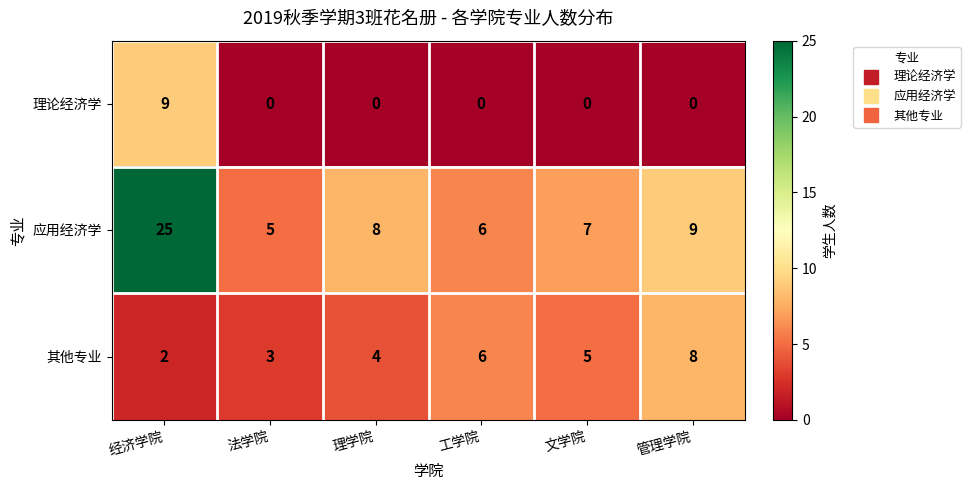

The 其他专业 series shows 5 at 文学院. True or false?

True